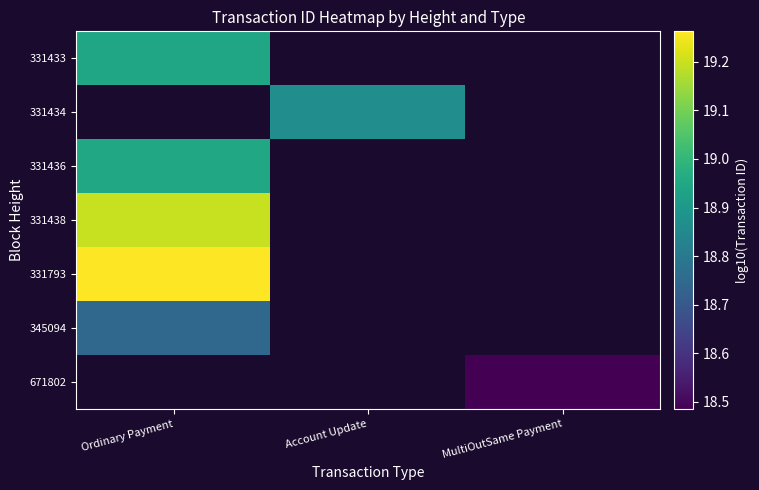

Rank the series by their maximum value, from highest to lowest.

331793, 345094, 671802, 331438, 331433, 331434, 331436